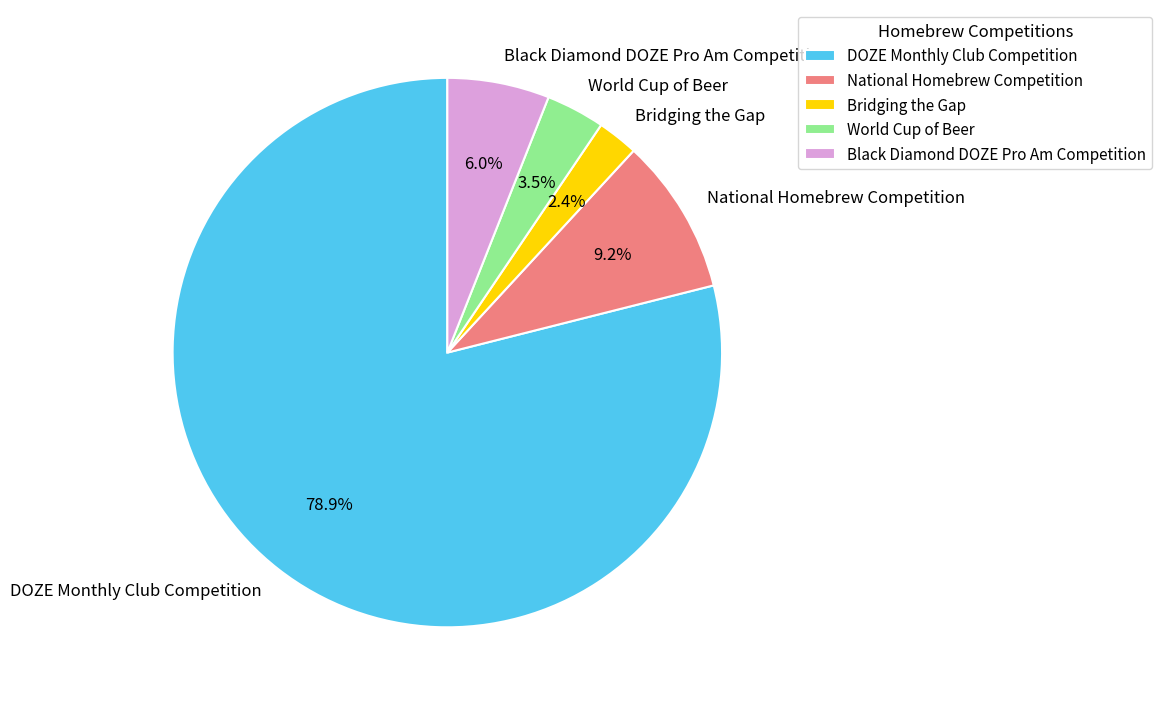

Combined, do National Homebrew Competition and Black Diamond DOZE Pro Am Competition account for over 50%?

No